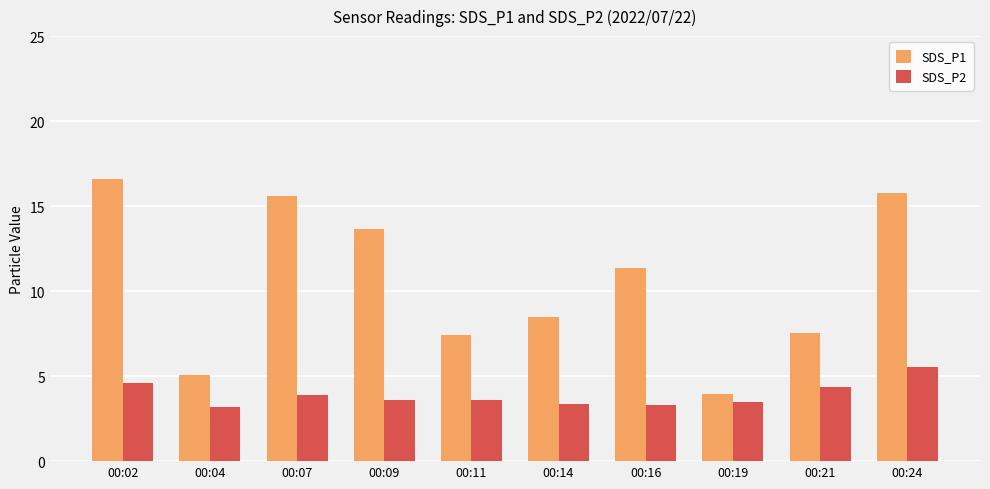

How many bars are there in total?

20